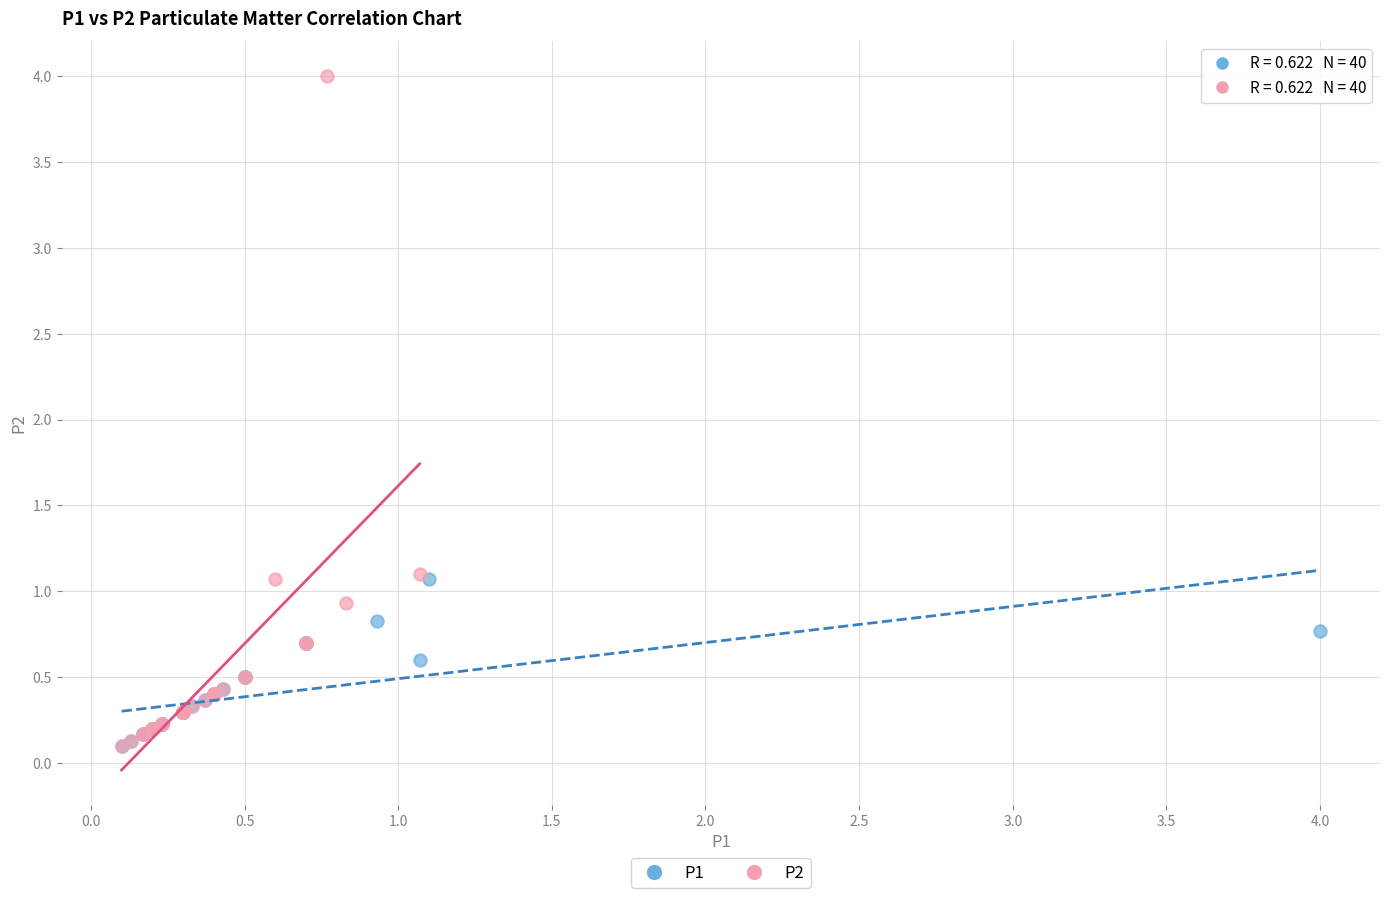

Which series contains the highest Y value?

P2